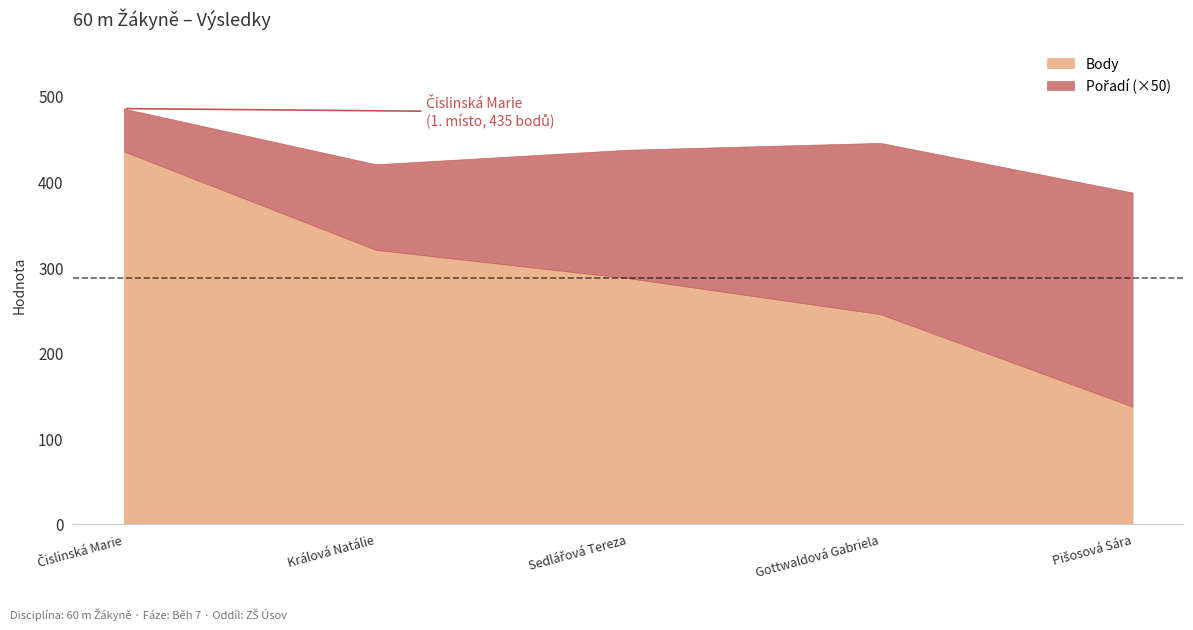

True or false: Body has a value of 102 at Gottwaldová Gabriela.

False